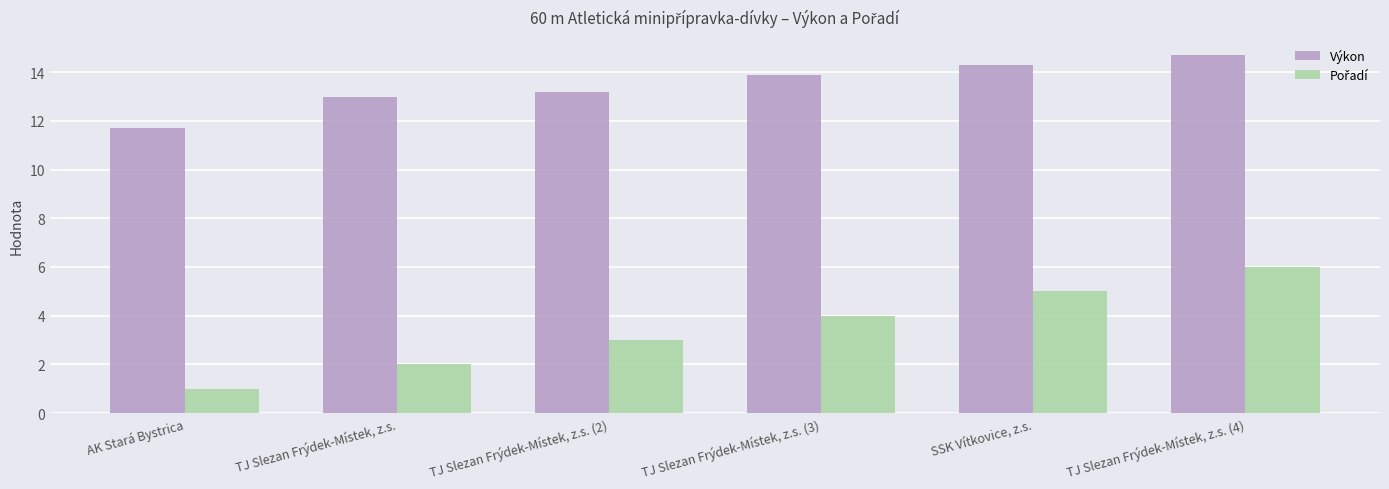

What is the total value across all series at TJ Slezan Frýdek-Místek, z.s.?

15.0